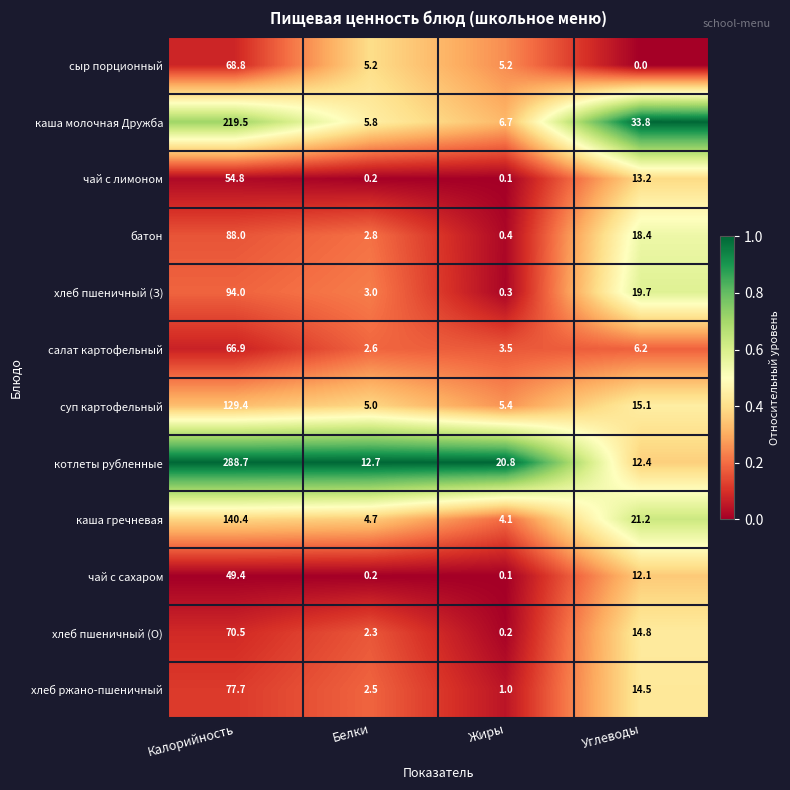

What is the spread (max minus min) of values at Белки?

12.5